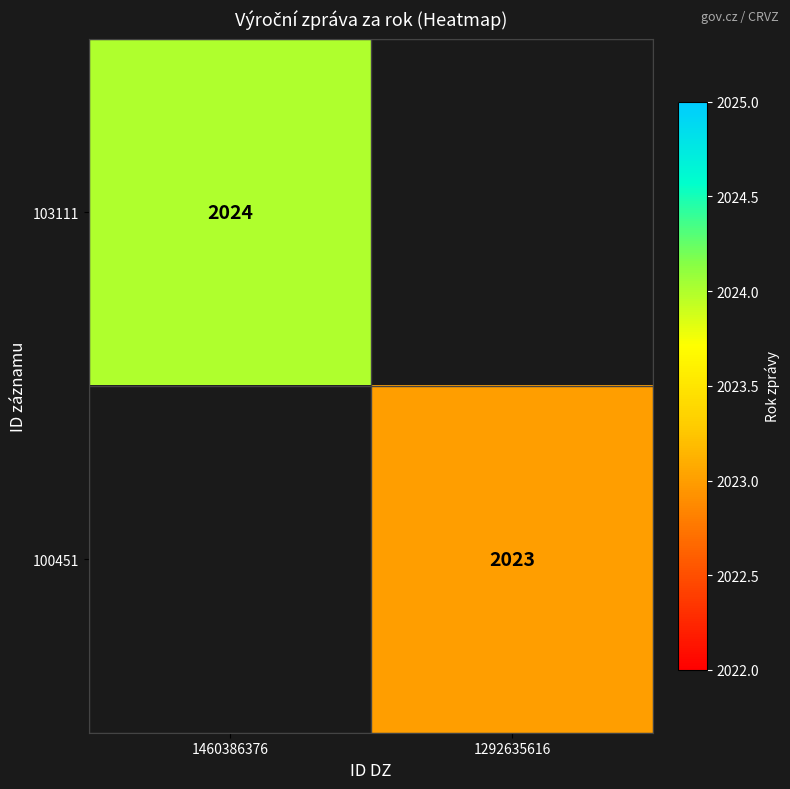

True or false: 103111 has a value of 2024 at 1460386376.

True